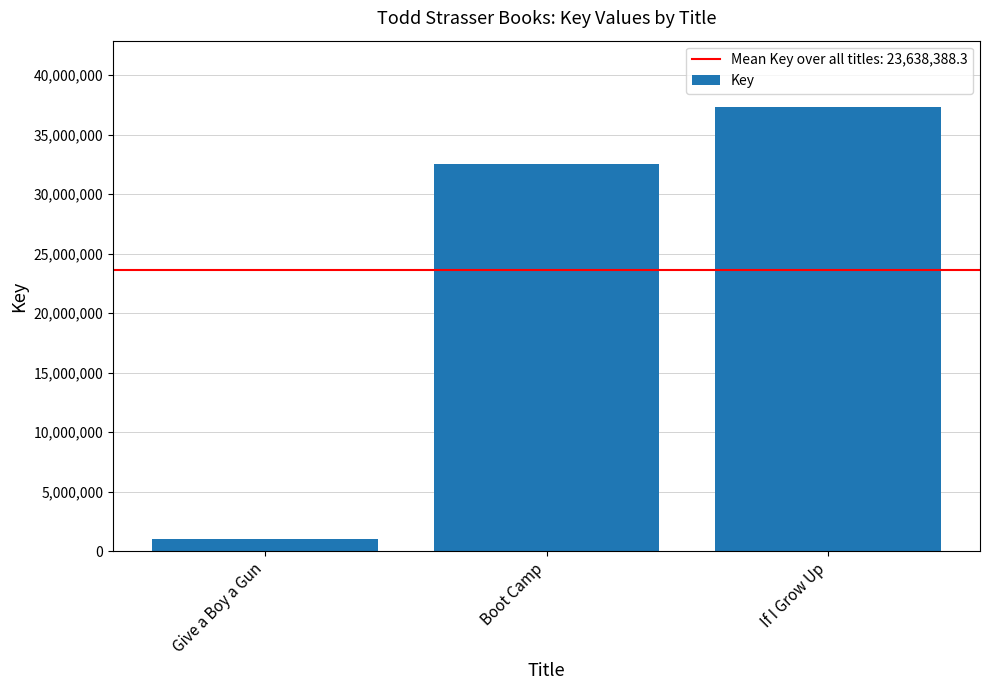

What is the smallest value displayed?

1057591